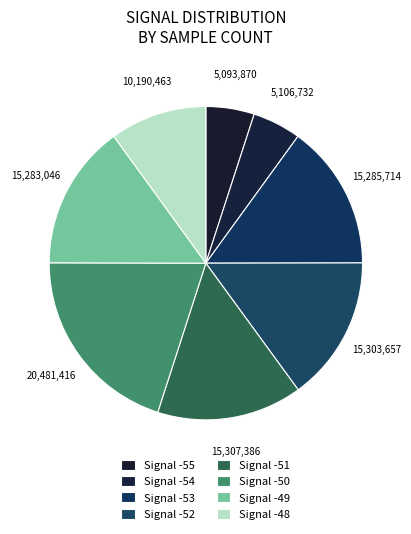

How many segments does this pie chart have?

8